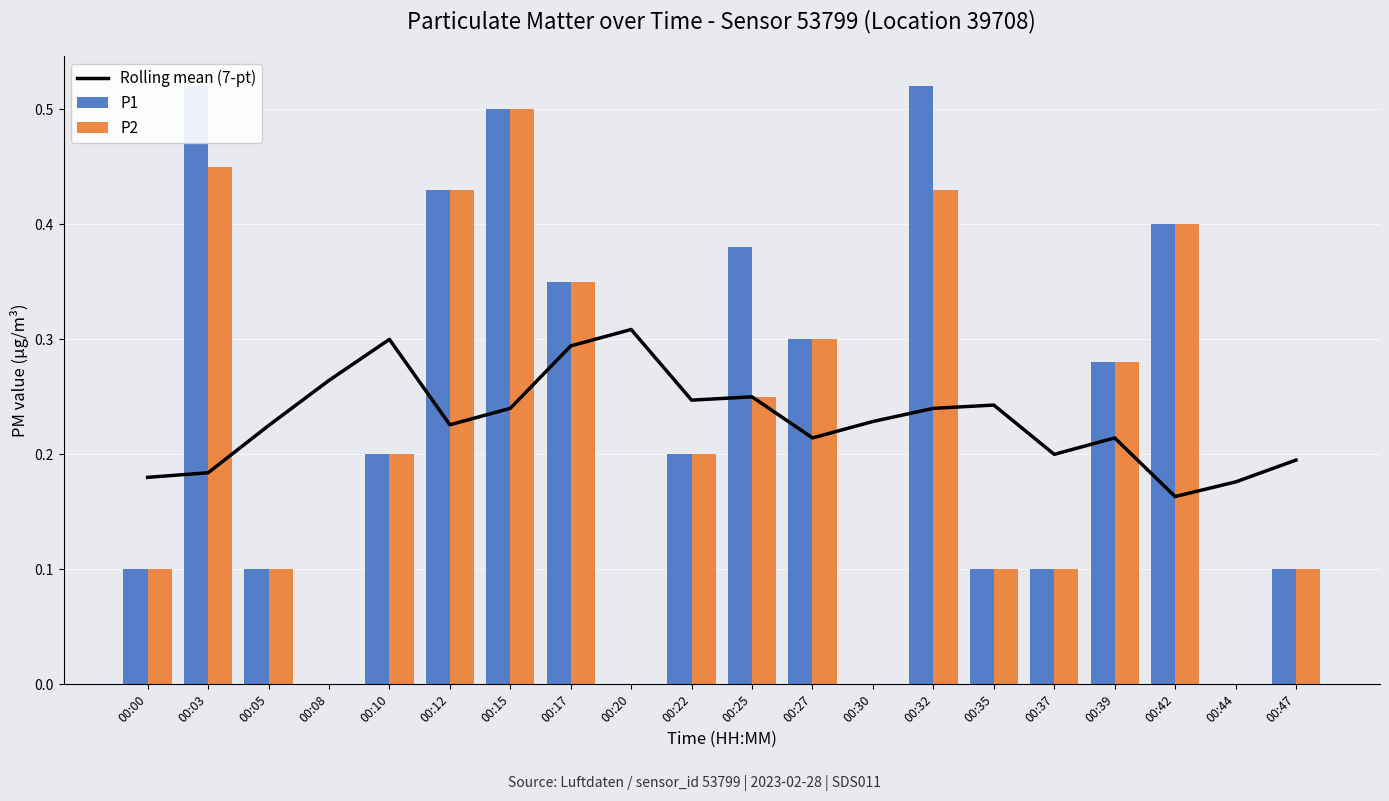

Which series changed the most between 00:03 and 00:20?

P1